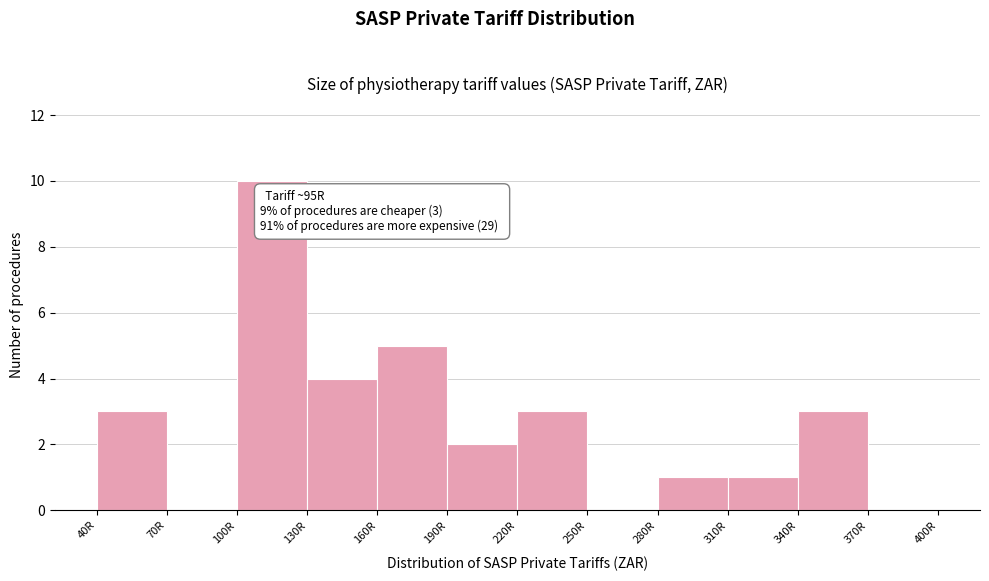

Over which range of the x-axis is the bar tallest?

100 to 130